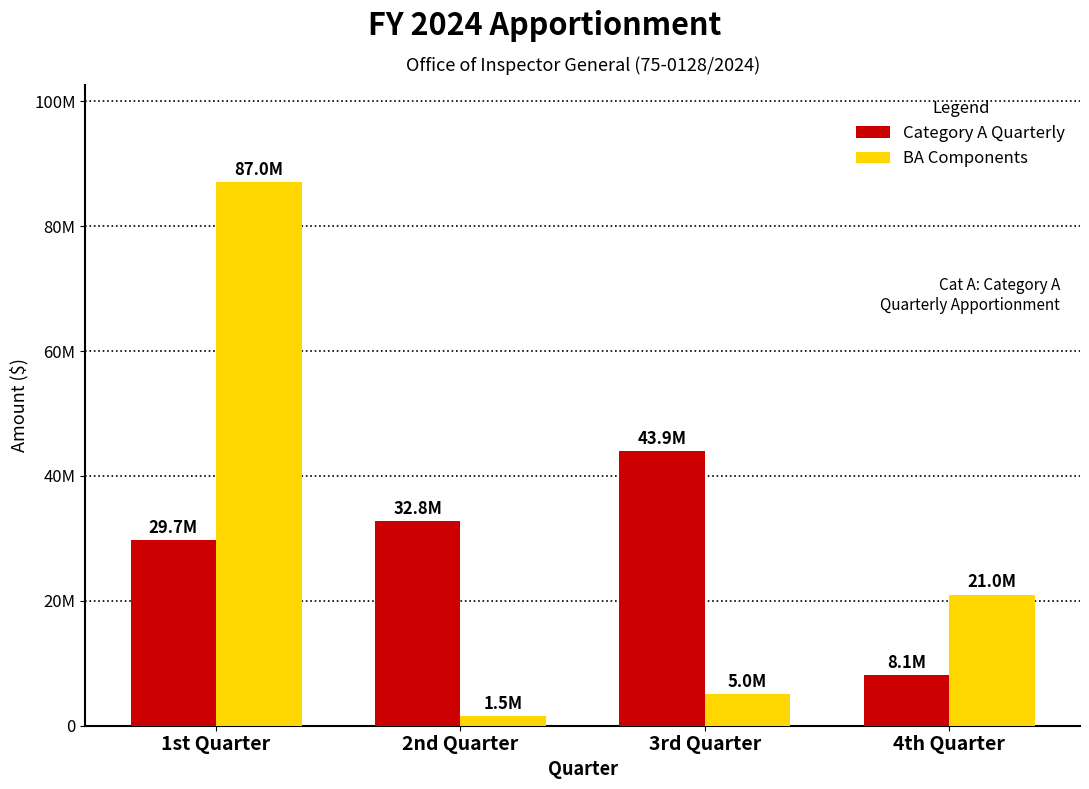

Which series has the widest spread of values?

BA Components